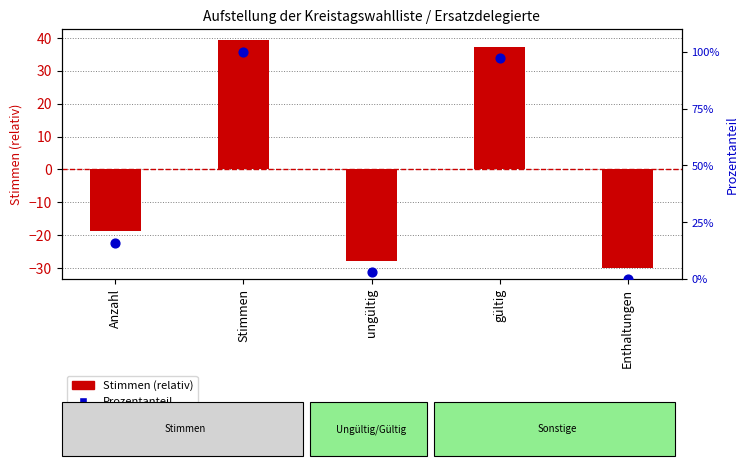

At which category is the sum across all series the highest?

Stimmen